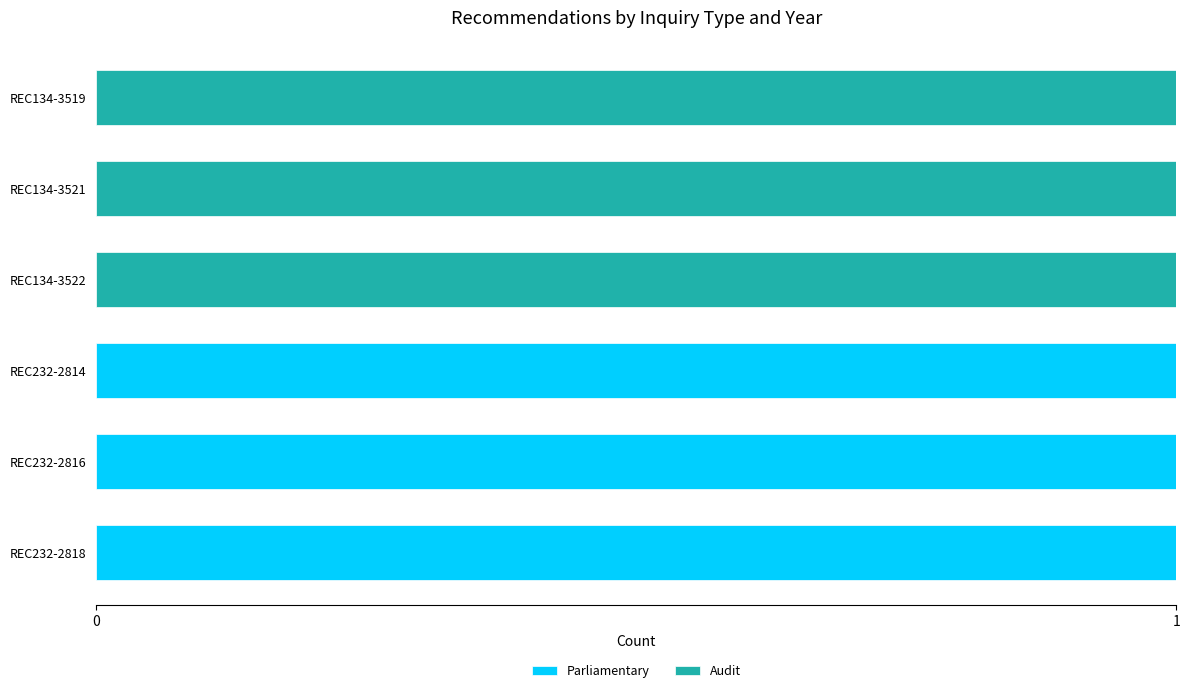

The value of Parliamentary at REC134-3519 is 1. True or false?

False